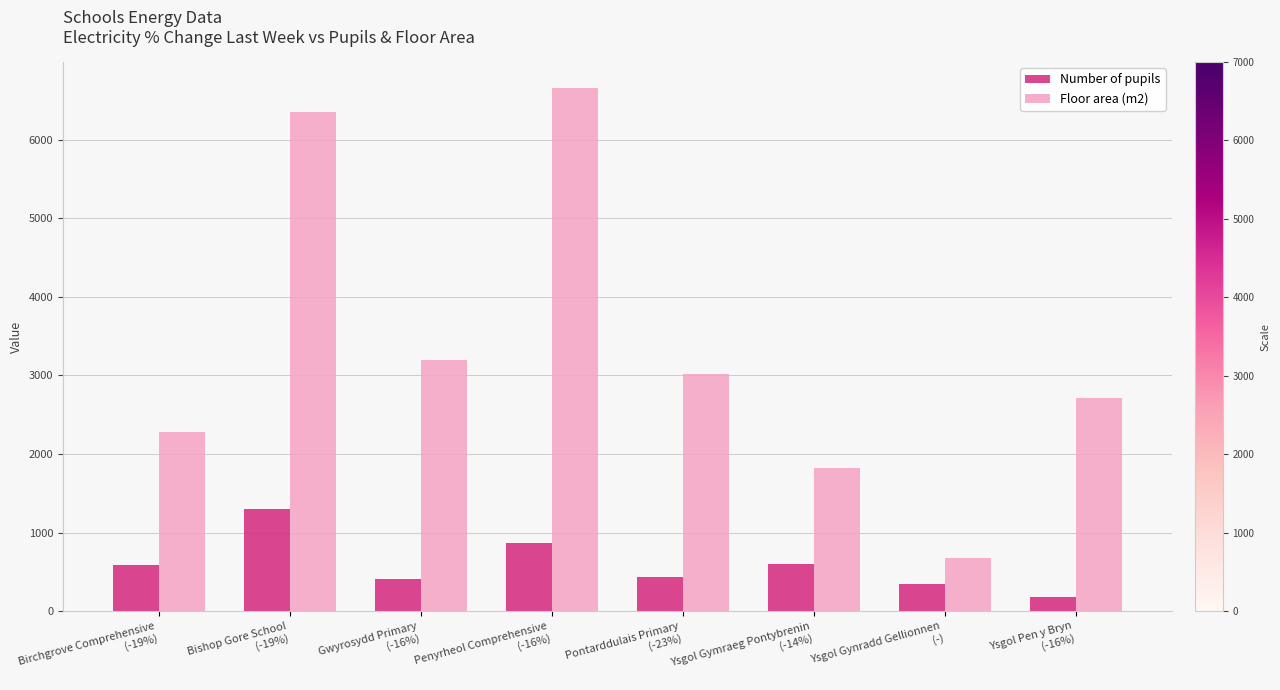

What is the label of the 5th bar from the right?

Penyrheol Comprehensive
(-16%)